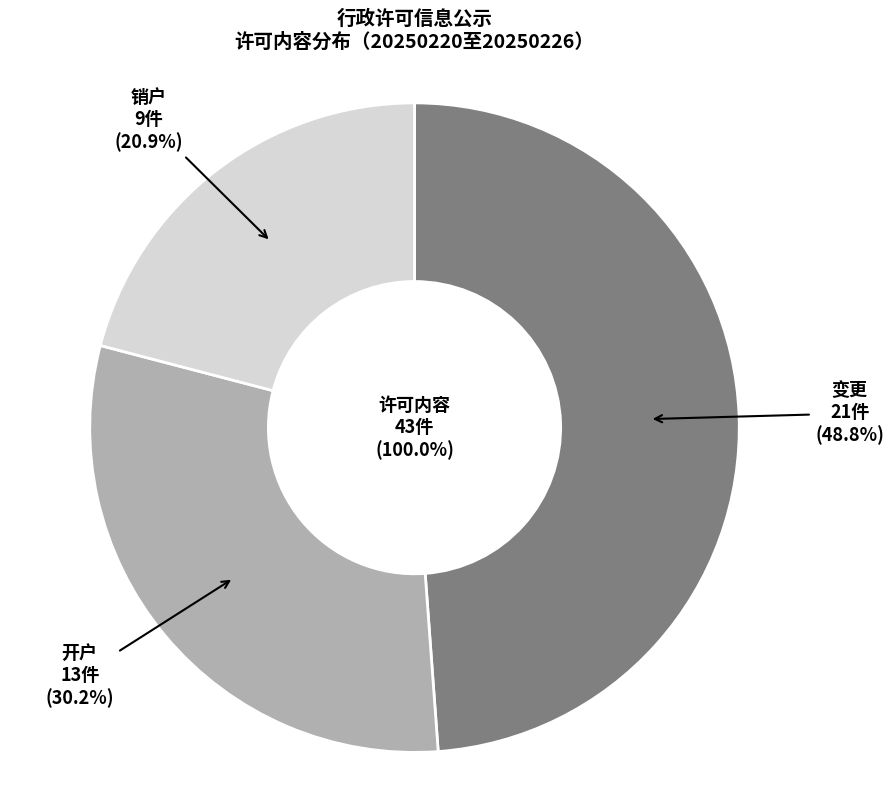

How many slices are in this pie chart?

3